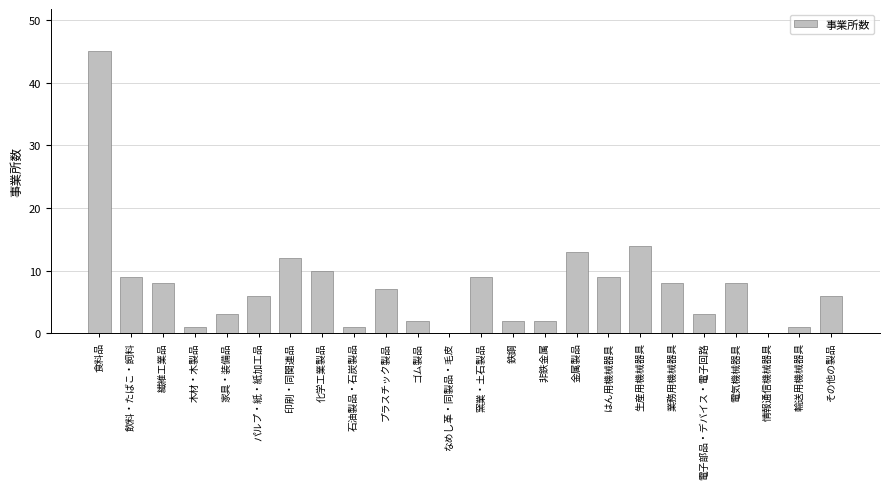

The chart shows a value of 27 at 食料品. True or false?

False